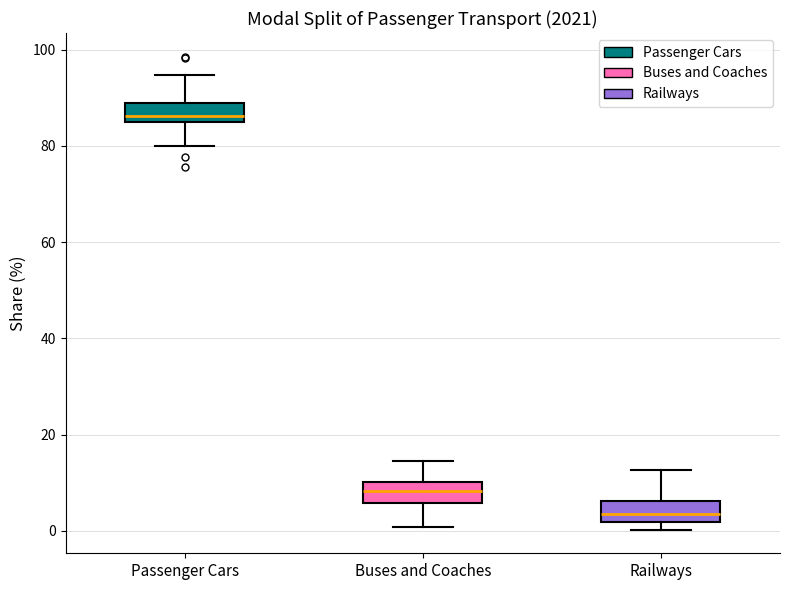

Which box has the highest median line?

Passenger Cars